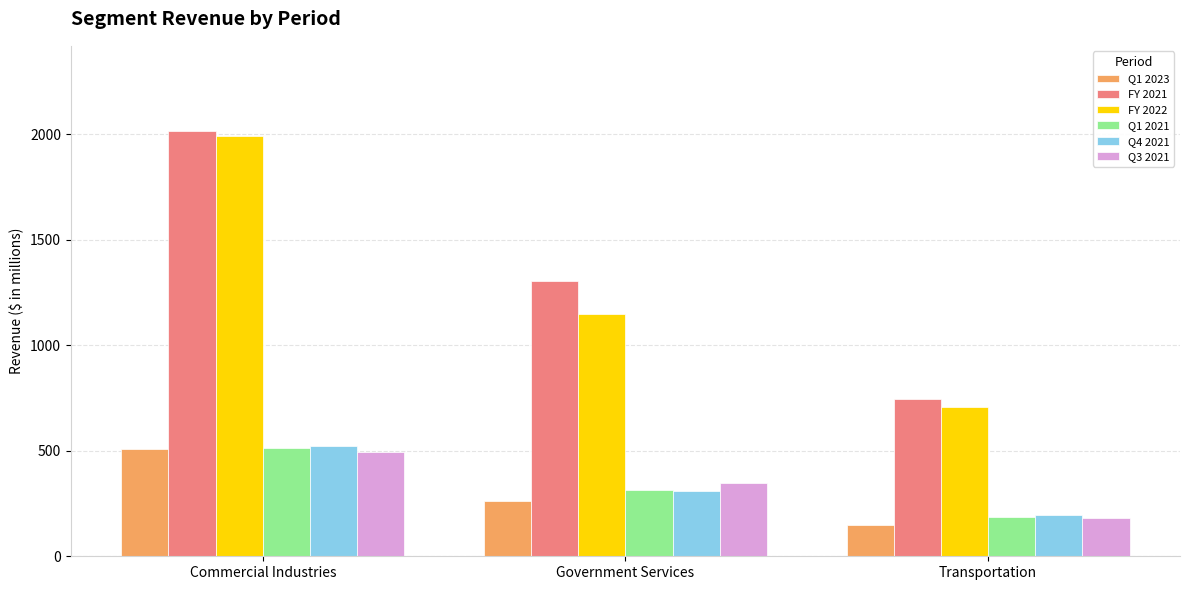

Which category has the highest value in the Q4 2021 series?

Commercial Industries